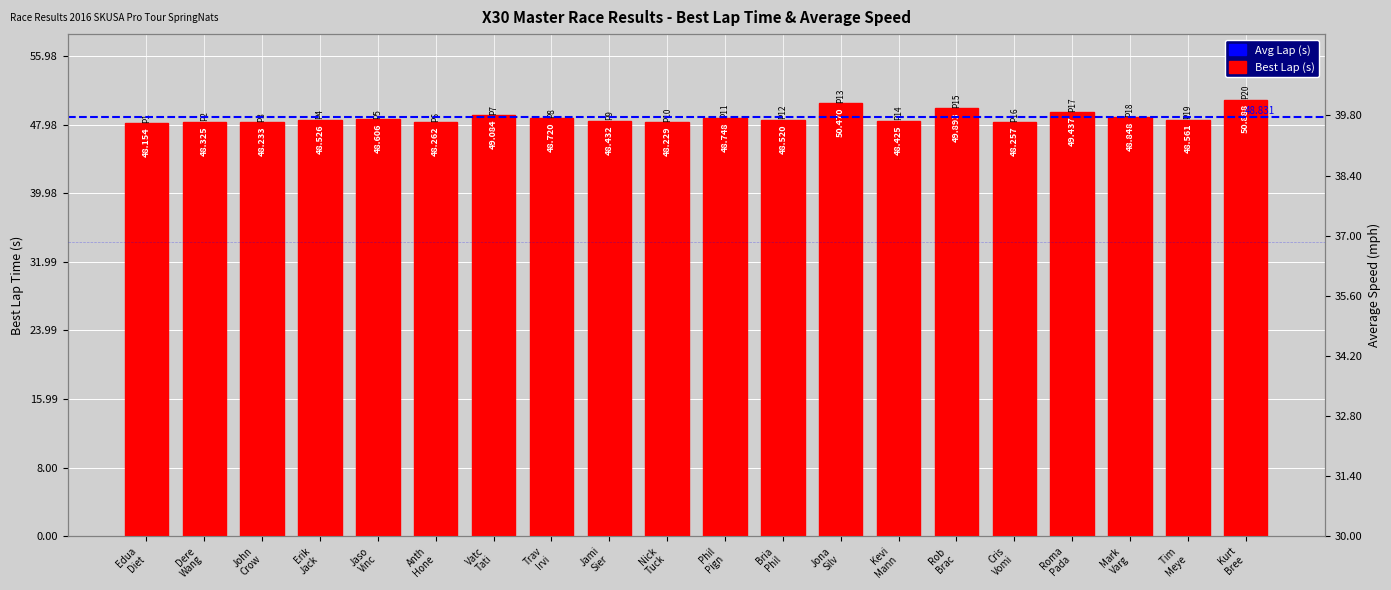

What is the greatest value displayed?

50.9